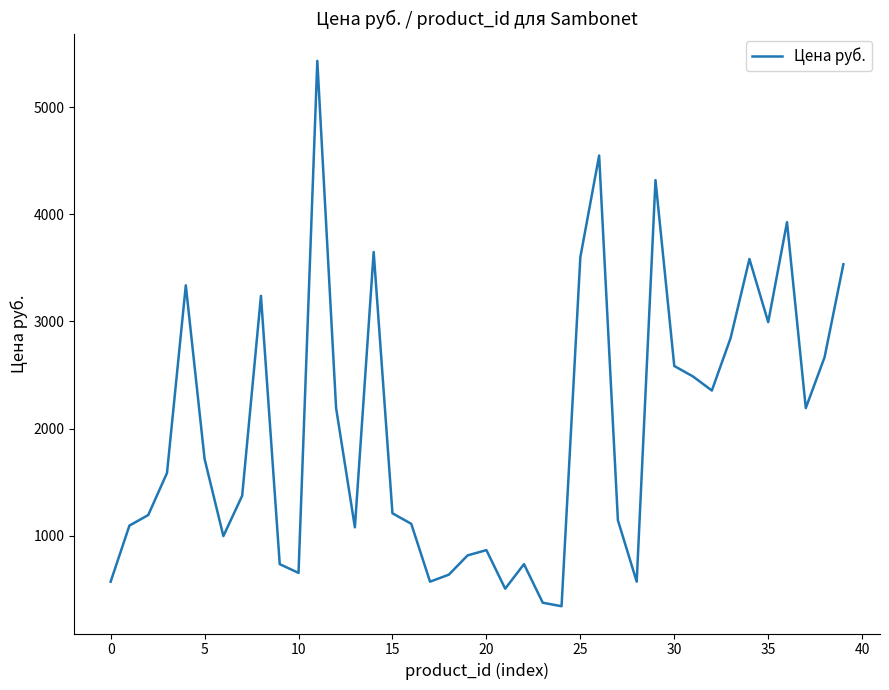

What is the difference between the maximum and minimum values?

5087.6